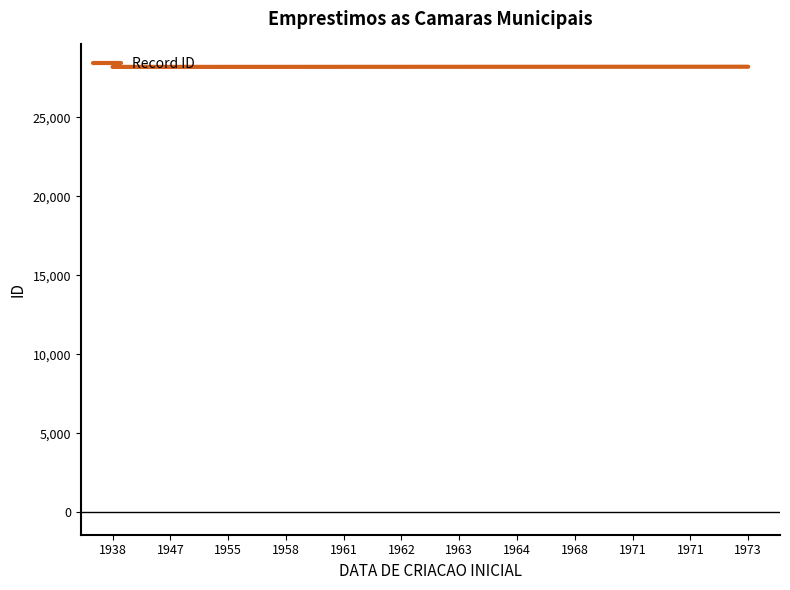

Does the chart display data point markers on the line(s)?

No